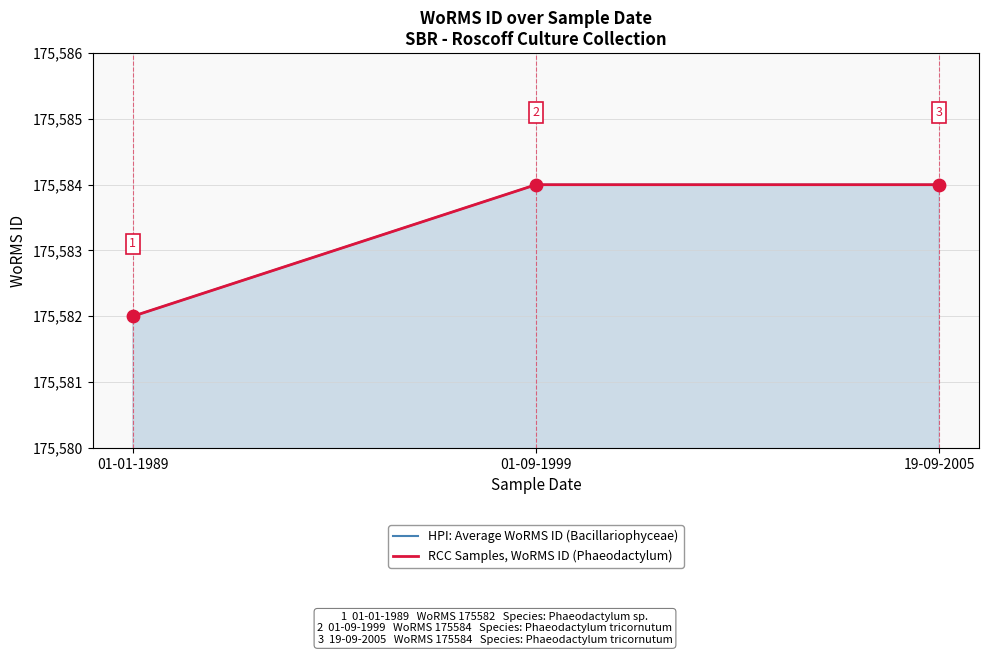

What are all the series names shown in the legend?

HPI: Average WoRMS ID (Bacillariophyceae), RCC Samples, WoRMS ID (Phaeodactylum)